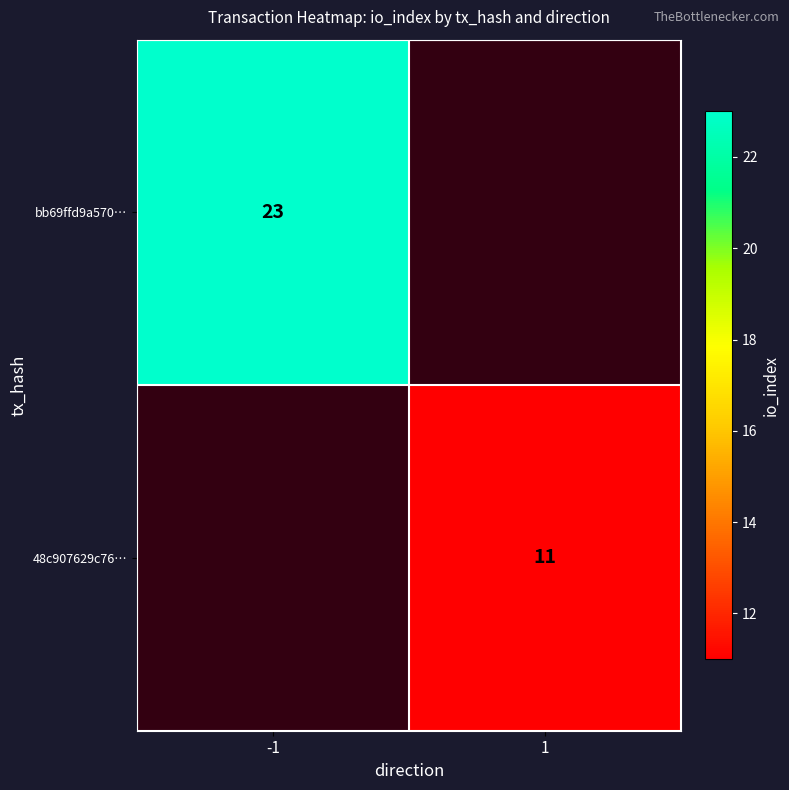

True or false: bb69ffd9a570… has a value of 23 at -1.

True